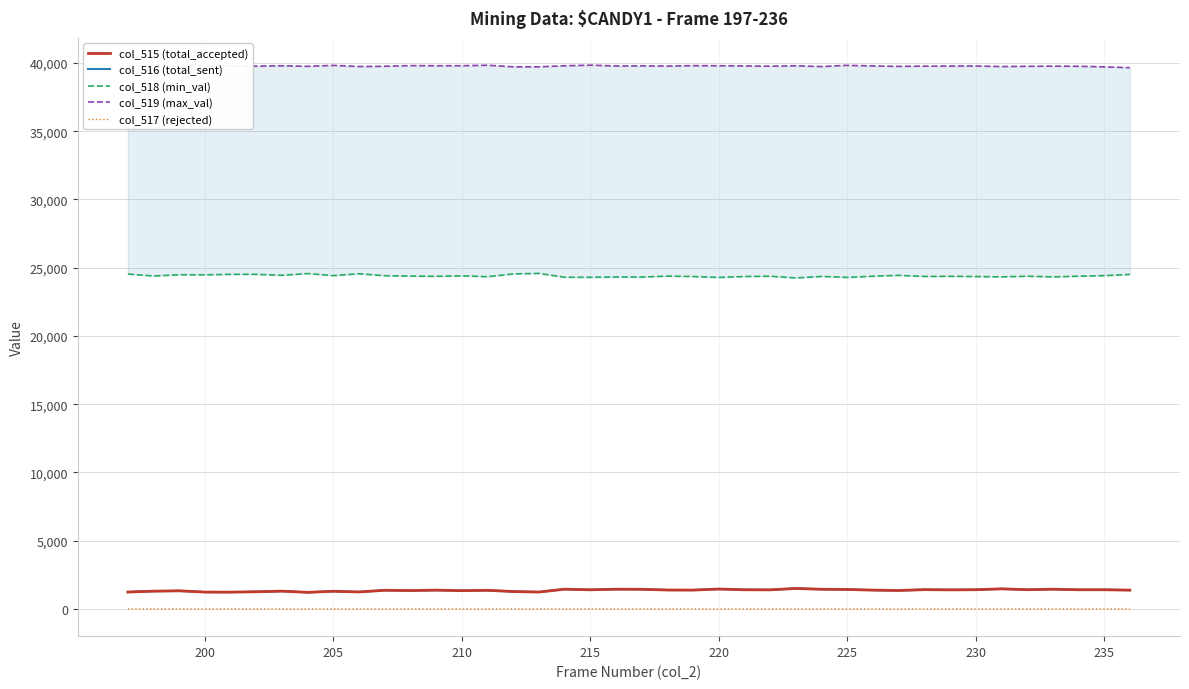

True or false: col_516 (total_sent) and col_517 (rejected) cross at least once.

False